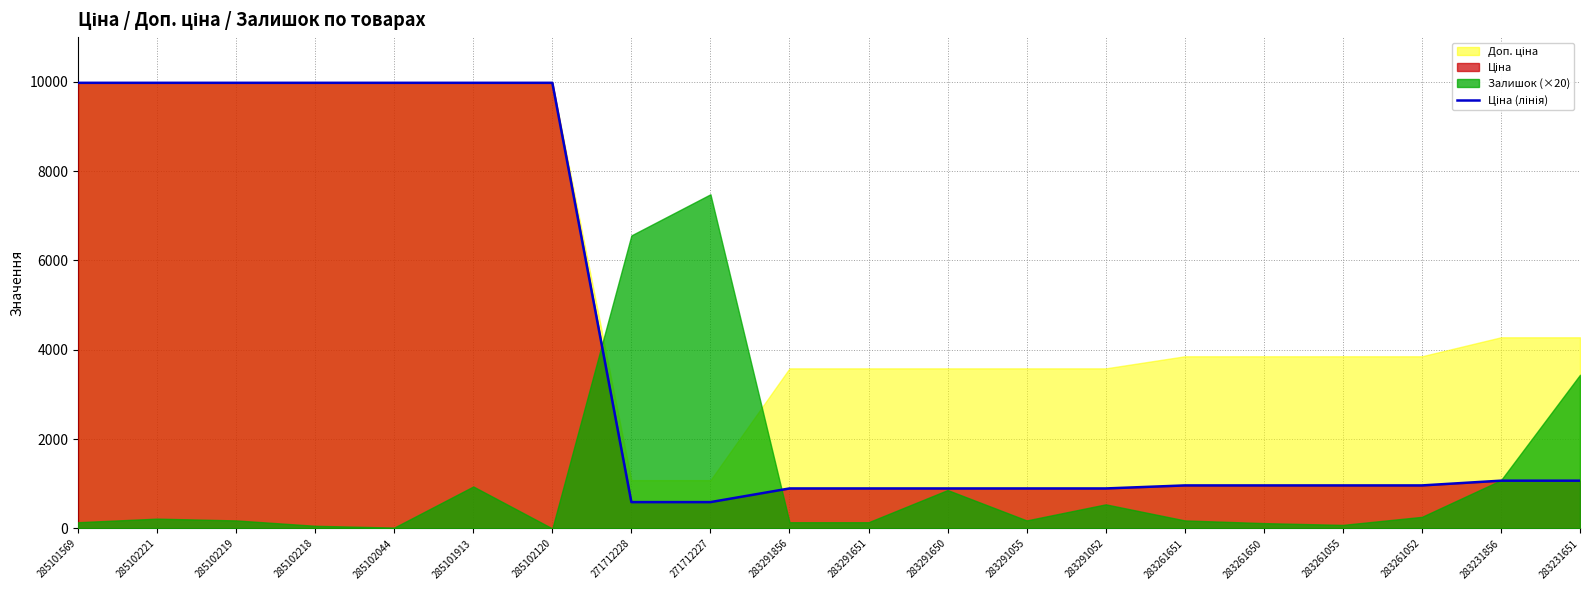

What position from the right is 283291055?

8